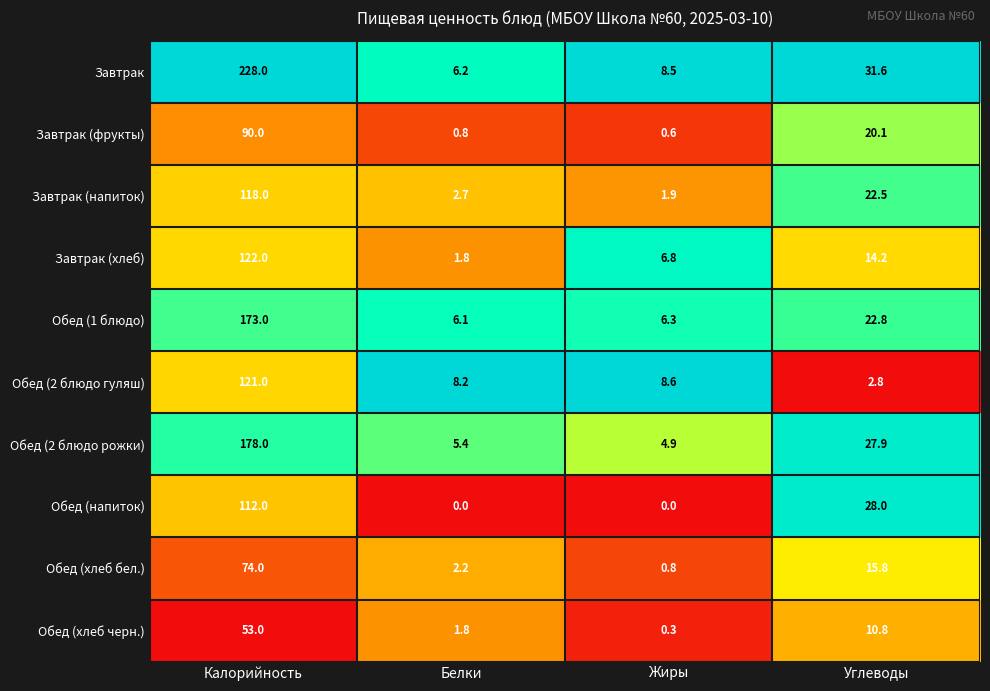

What is the total value across all series at Углеводы?

196.5